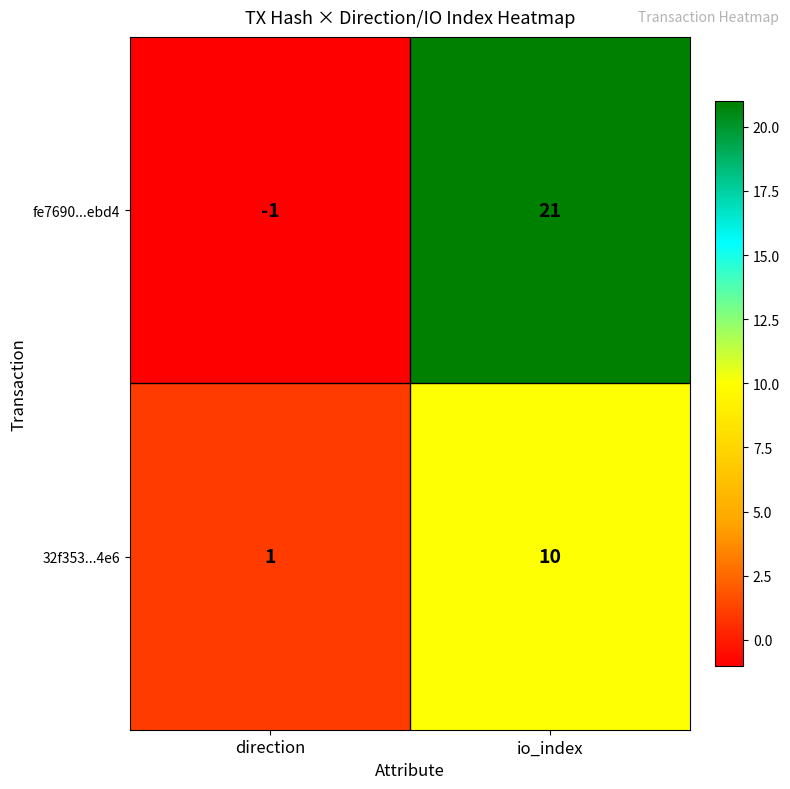

List the series in order of their overall mean, lowest first.

32f353...4e6, fe7690...ebd4